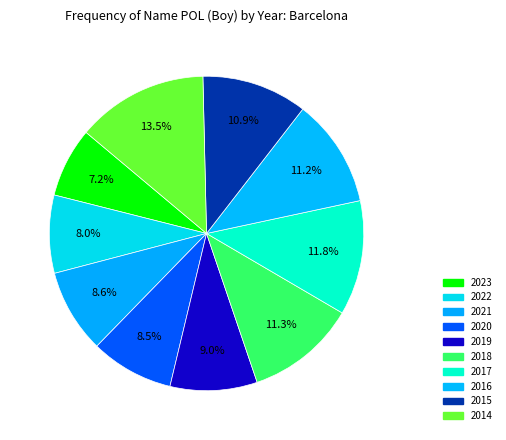

Rank the categories by value from highest to lowest.

2014, 2017, 2018, 2016, 2015, 2019, 2021, 2020, 2022, 2023